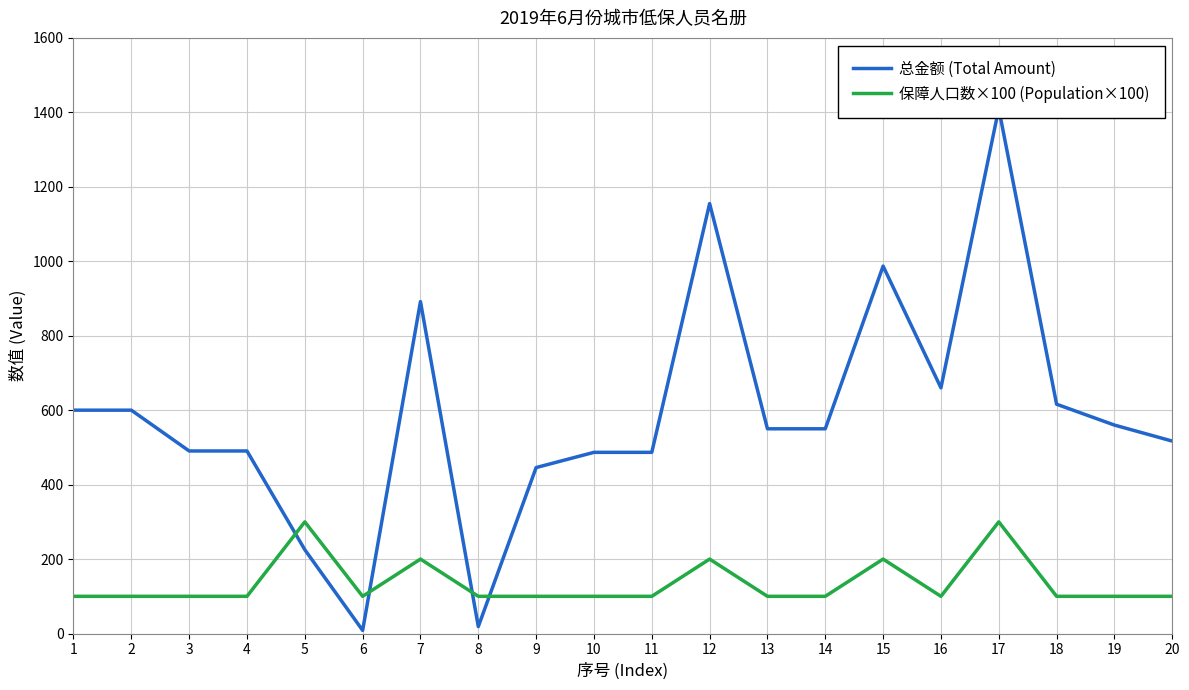

How many data points in 总金额 (Total Amount) are less than 550?

9